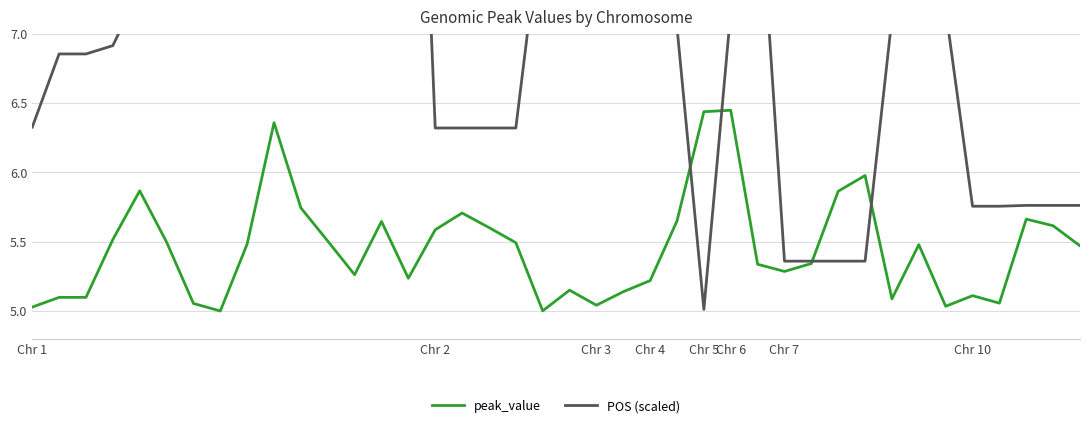

What is the difference between the second highest and minimum values in the POS (scaled) series?

4.8